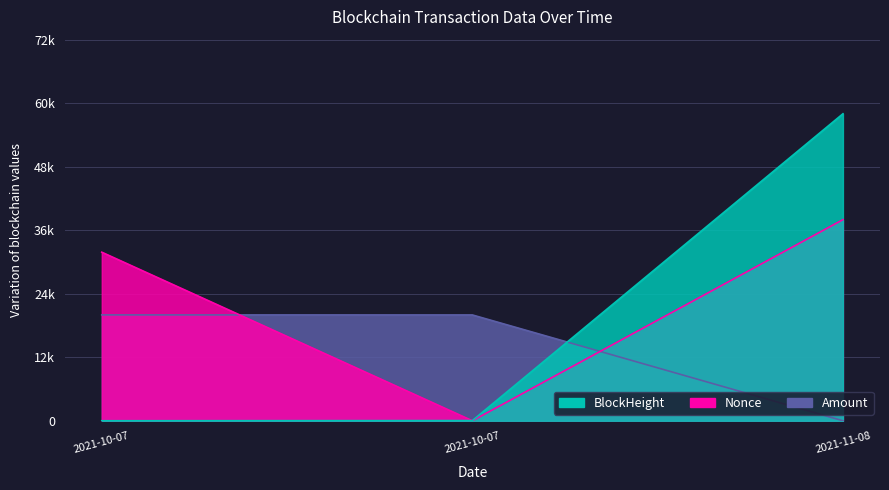

What is the highest value of the Nonce series?

38000.0